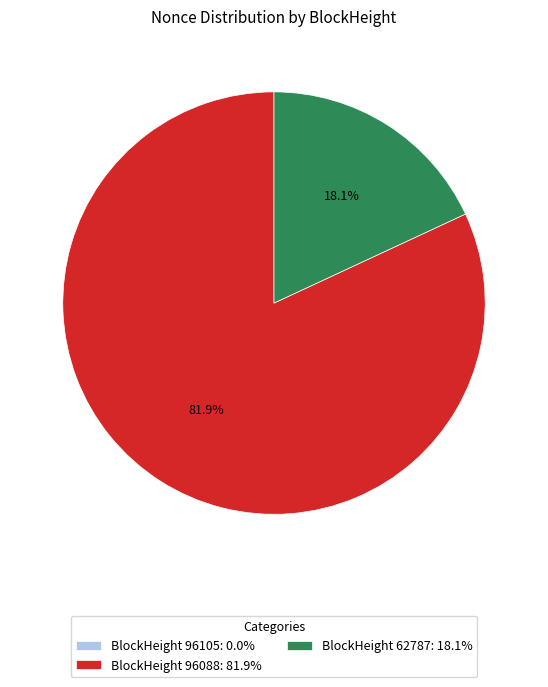

Is there a majority slice in this chart?

Yes